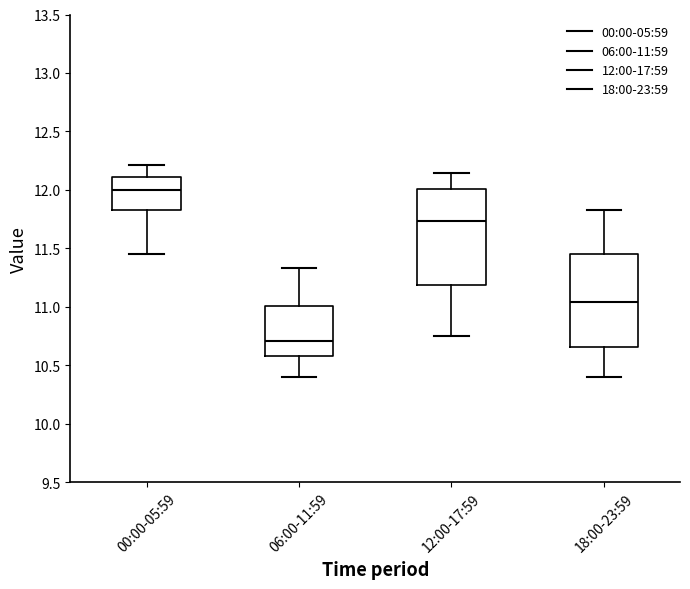

Reading left to right, read every box against the y-axis: the position of its median line, the range the box covers, and the ends of its whiskers. The values are not printed on the chart, so give them approximately, as read against the axis.

00:00-05:59: median 12.00, box 11.85 to 12.10, whiskers 11.45 to 12.20
06:00-11:59: median 10.70, box 10.60 to 11.00, whiskers 10.40 to 11.35
12:00-17:59: median 11.75, box 11.20 to 12.00, whiskers 10.75 to 12.15
18:00-23:59: median 11.05, box 10.65 to 11.45, whiskers 10.40 to 11.85